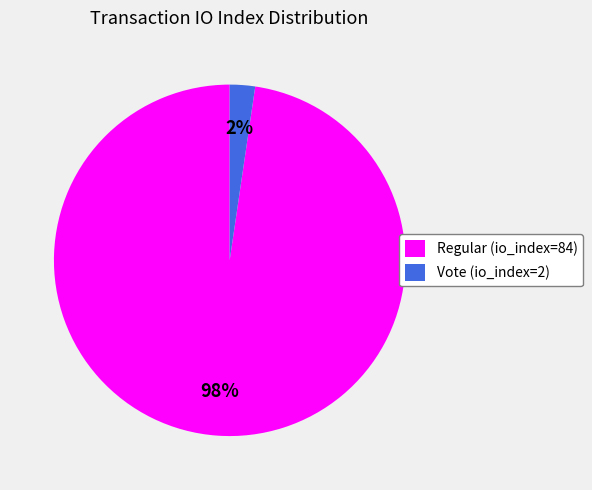

What percentage is the Regular (io_index=84) slice, to the nearest percent?

98%